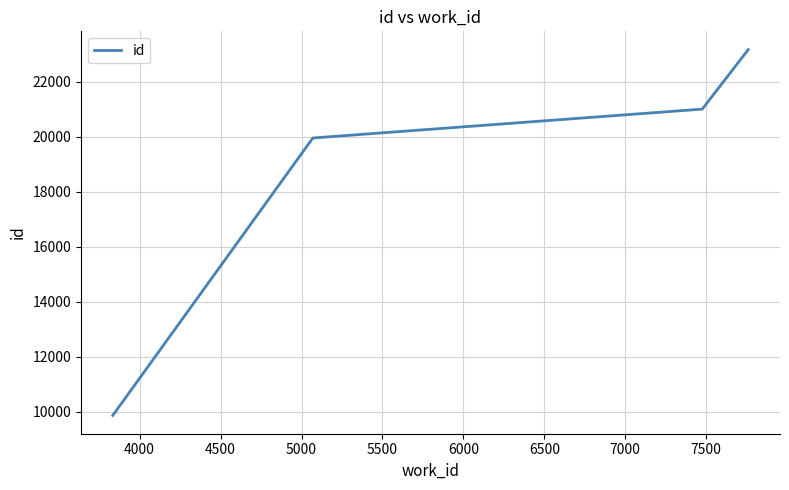

Does the chart display data point markers on the line(s)?

No